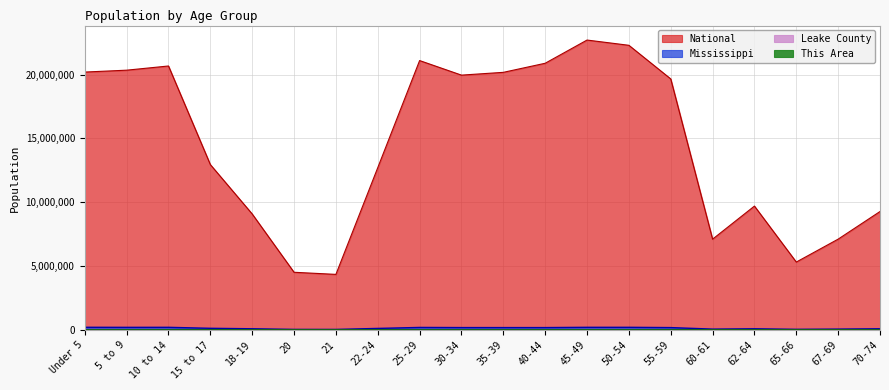

True or false: National and This Area intersect in this chart.

False